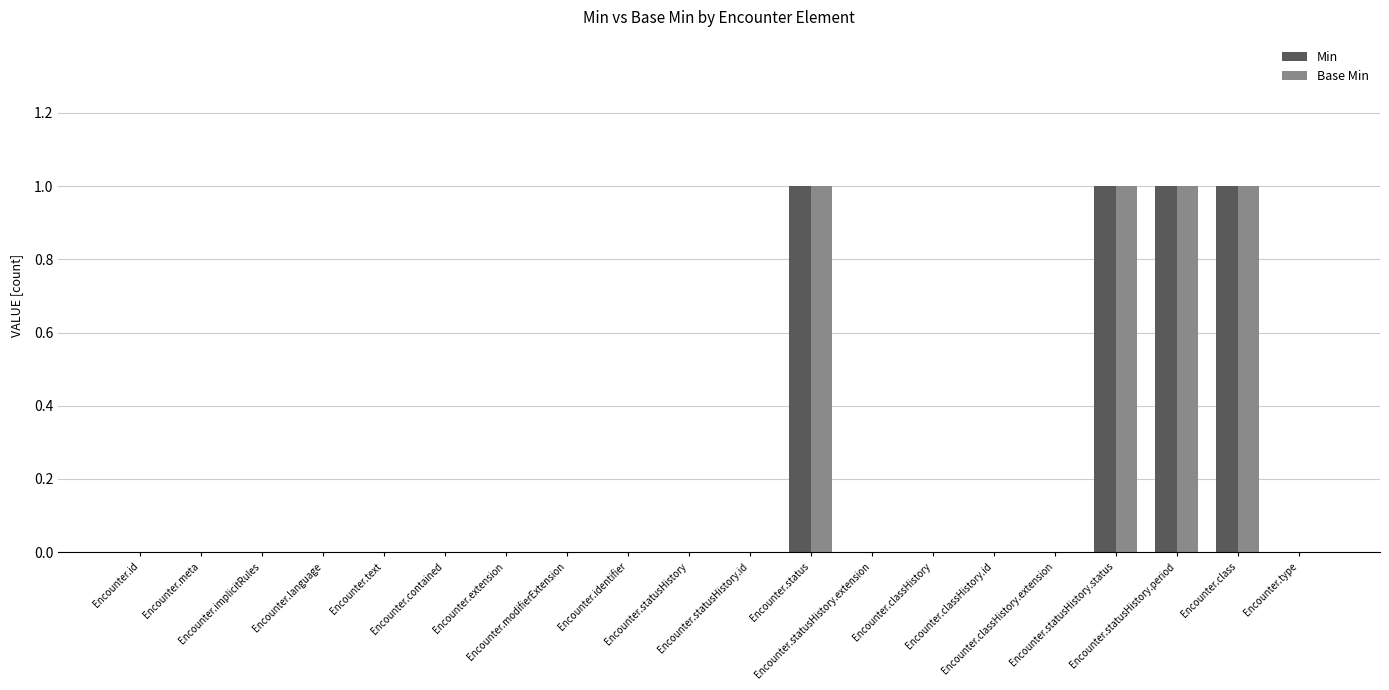

What is the sum of all Min values?

4